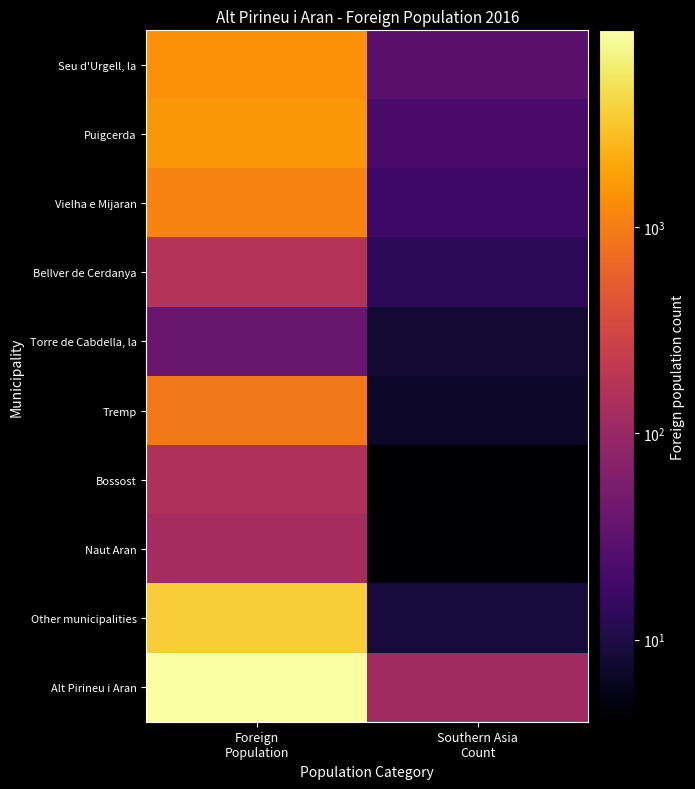

Reading left to right, extract all data points from this chart.

Seu d'Urgell, la: Foreign
Population=1389	Southern Asia
Count=30
Puigcerda: Foreign
Population=1531	Southern Asia
Count=22
Vielha e Mijaran: Foreign
Population=1114	Southern Asia
Count=18
Bellver de Cerdanya: Foreign
Population=164	Southern Asia
Count=13
Torre de Cabdella, la: Foreign
Population=39	Southern Asia
Count=8
Tremp: Foreign
Population=918	Southern Asia
Count=7
Bossost: Foreign
Population=149	Southern Asia
Count=4
Naut Aran: Foreign
Population=124	Southern Asia
Count=4
Other municipalities: Foreign
Population=3579	Southern Asia
Count=9
Alt Pirineu i Aran: Foreign
Population=9007	Southern Asia
Count=115